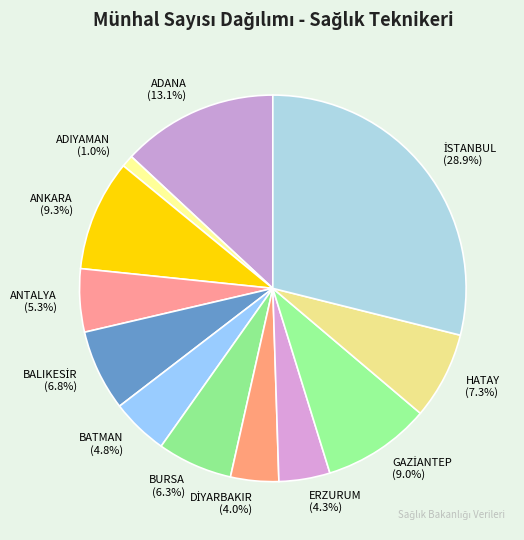

Does any single category account for the majority?

No